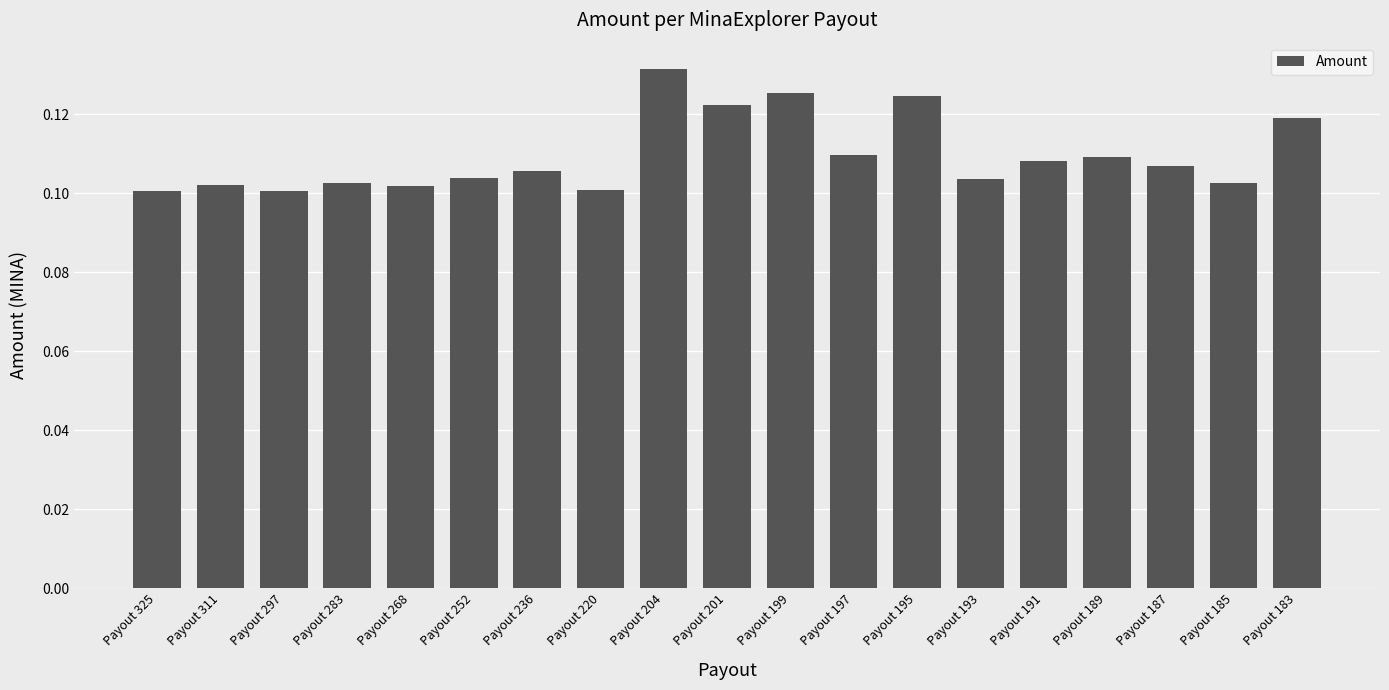

At which category does the chart reach its peak across all series?

Payout 204